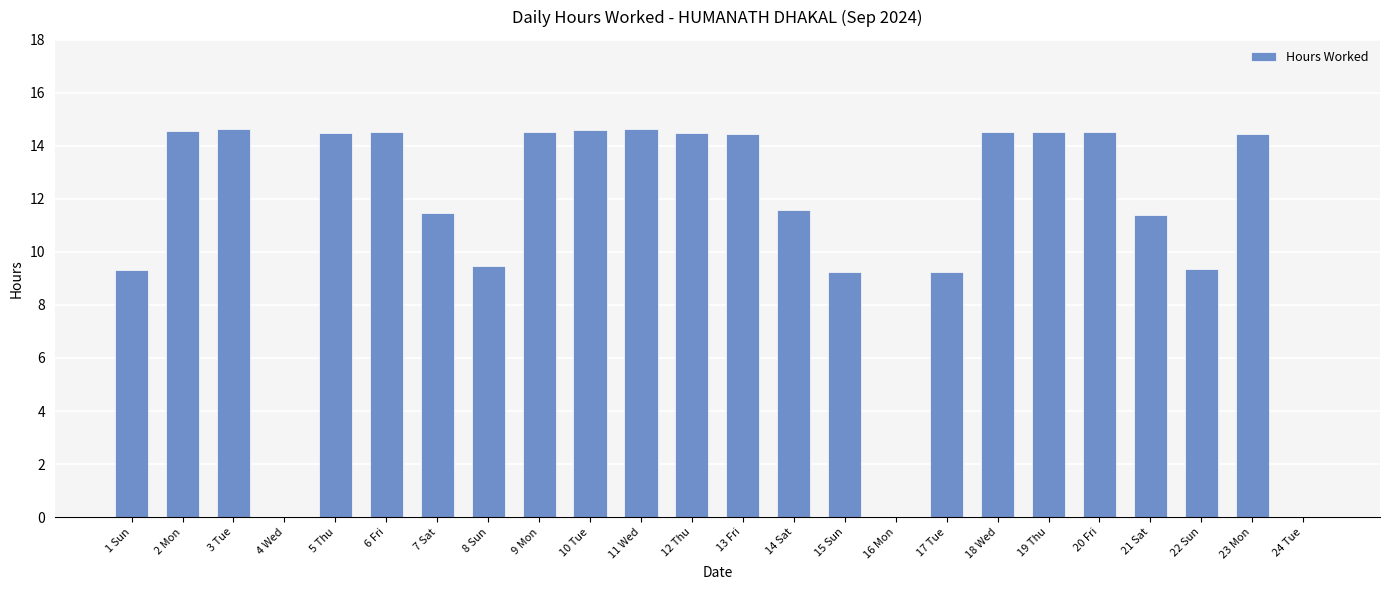

What is the sum of all values?

270.1